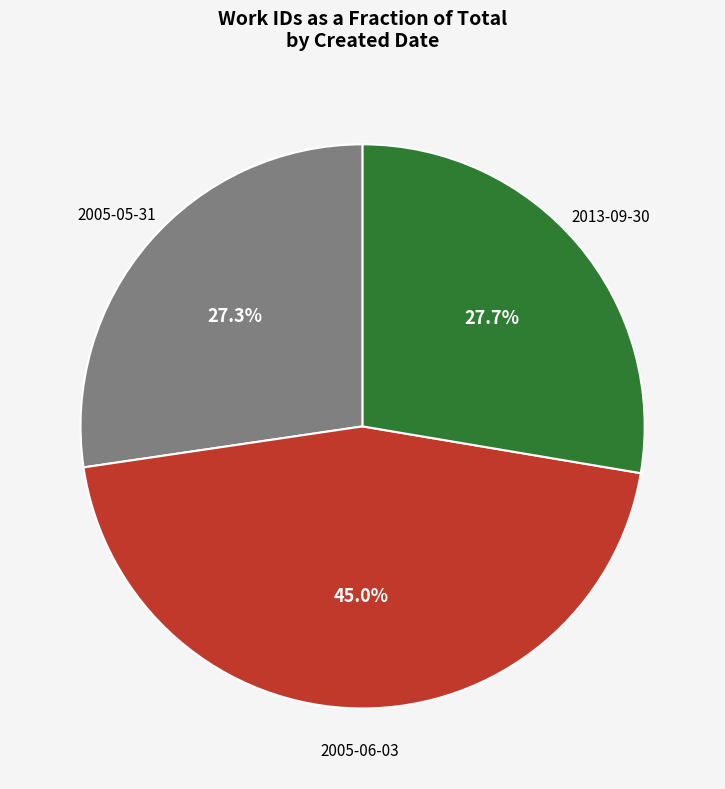

Is there a majority slice in this chart?

No